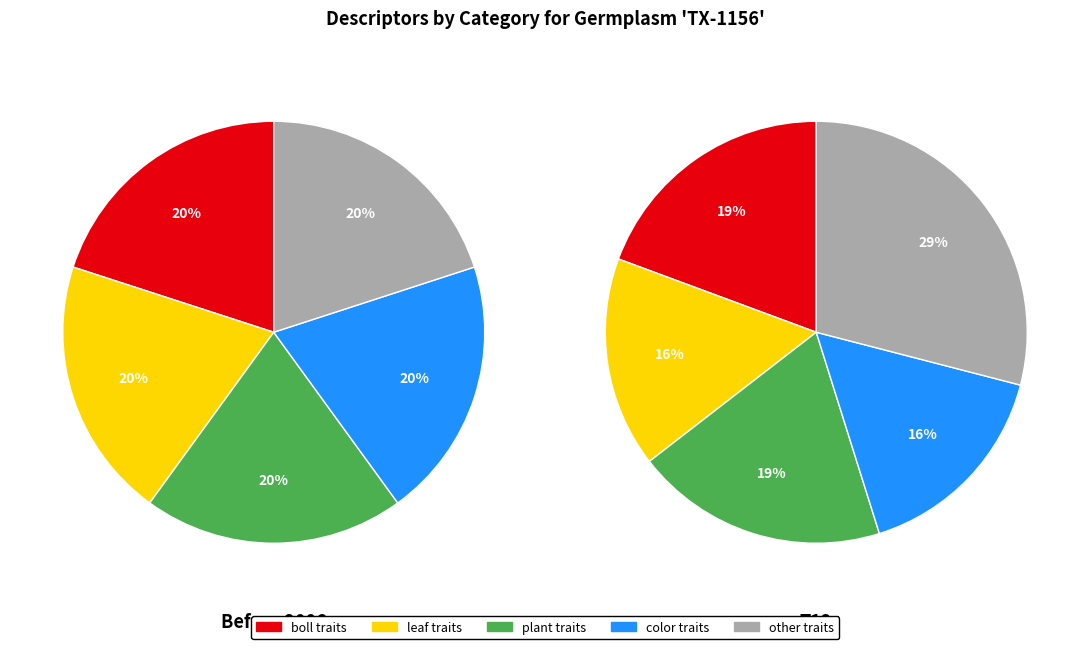

Does any single category account for the majority?

No